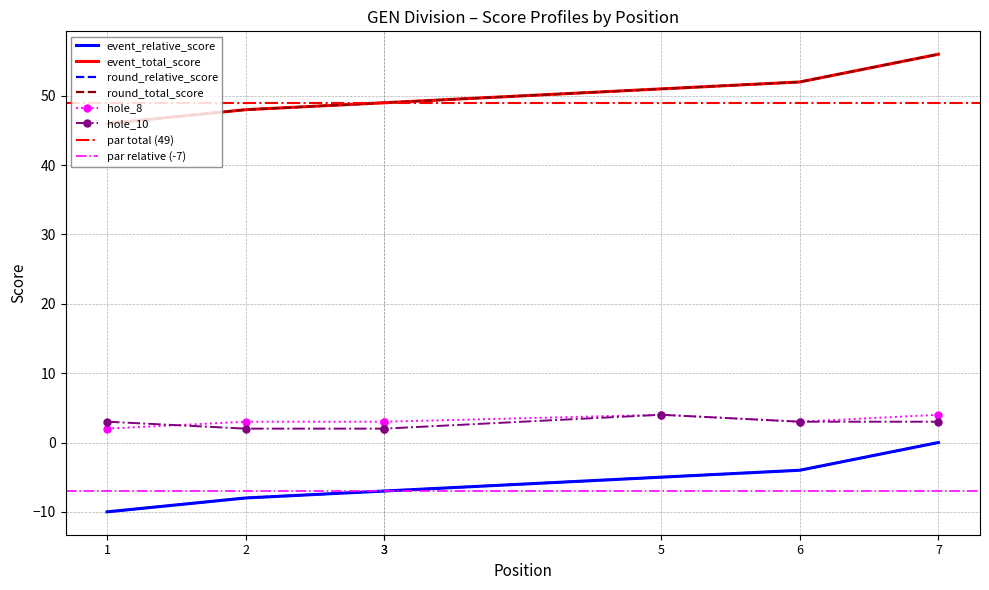

At which label does event_relative_score first exceed -7?

5